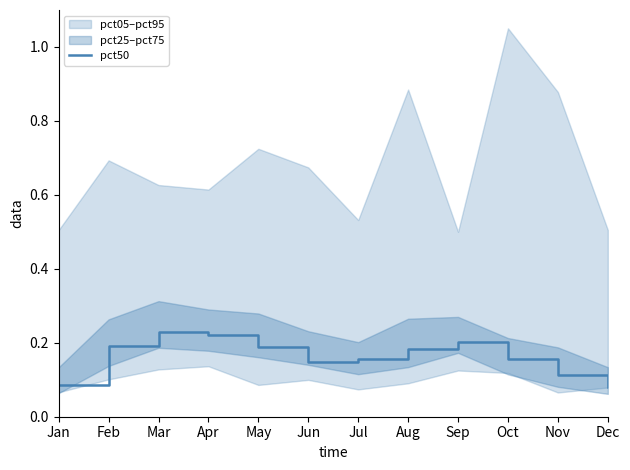

How many lines are shown in the chart?

1